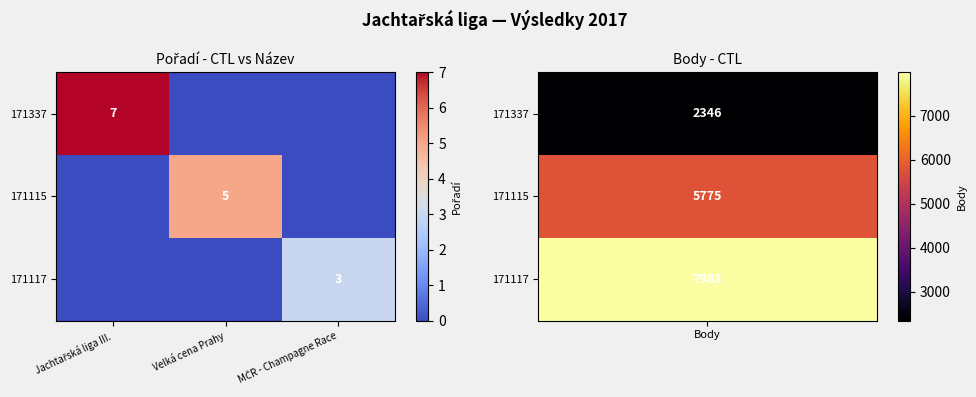

The value of 171115 at Velká cena Prahy is 1. True or false?

False